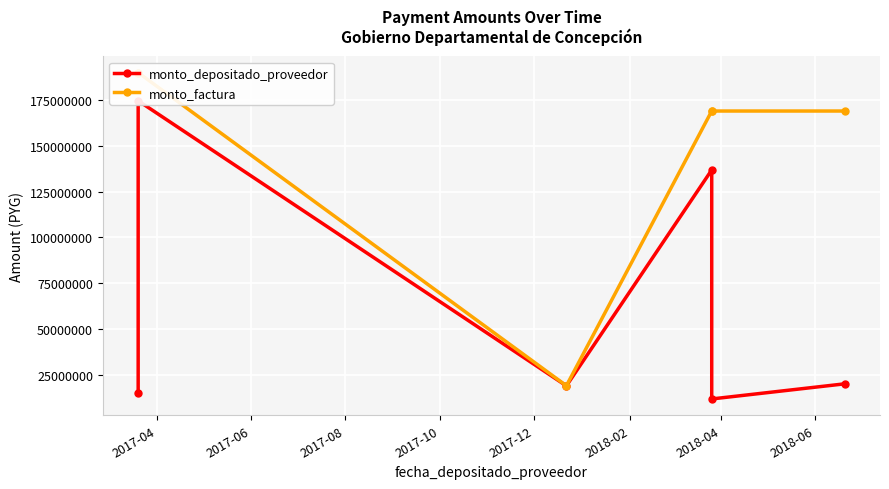

Which series has the largest total across all categories?

monto_factura